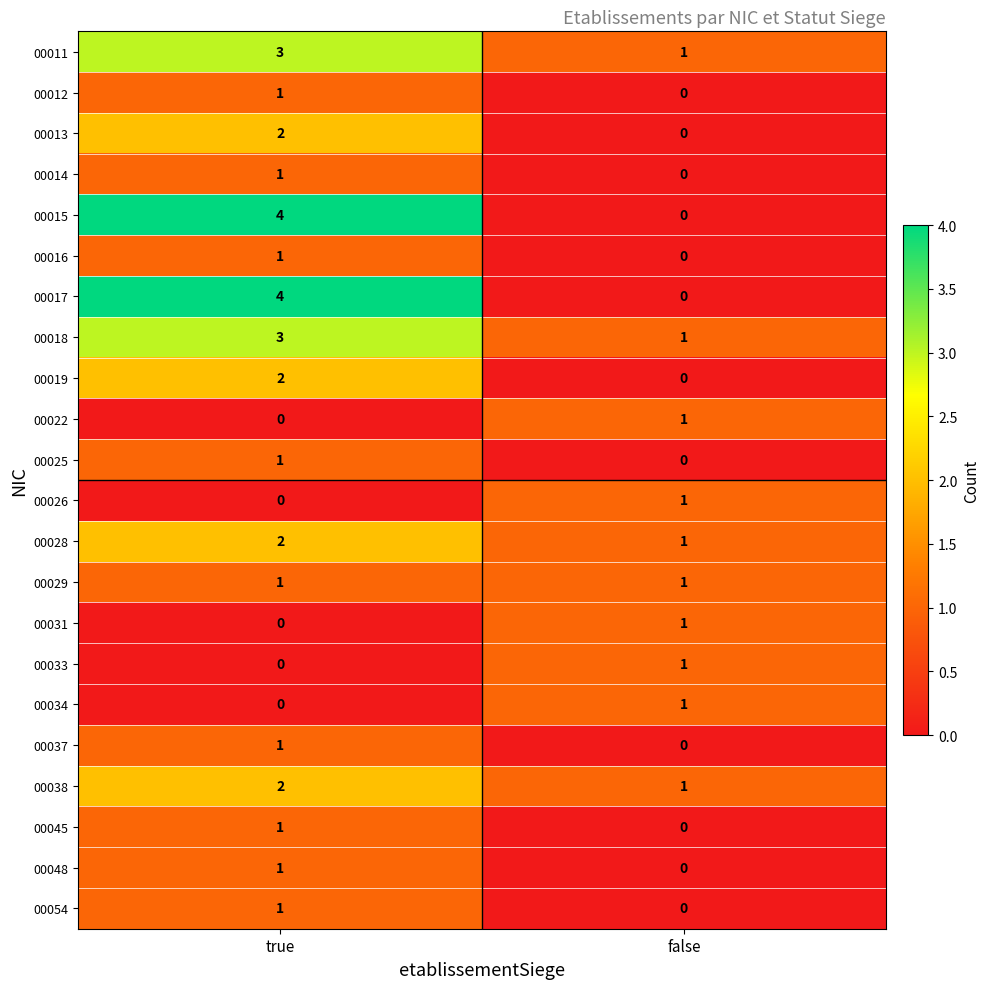

List the labels in order of 00013 value, largest first.

true, false